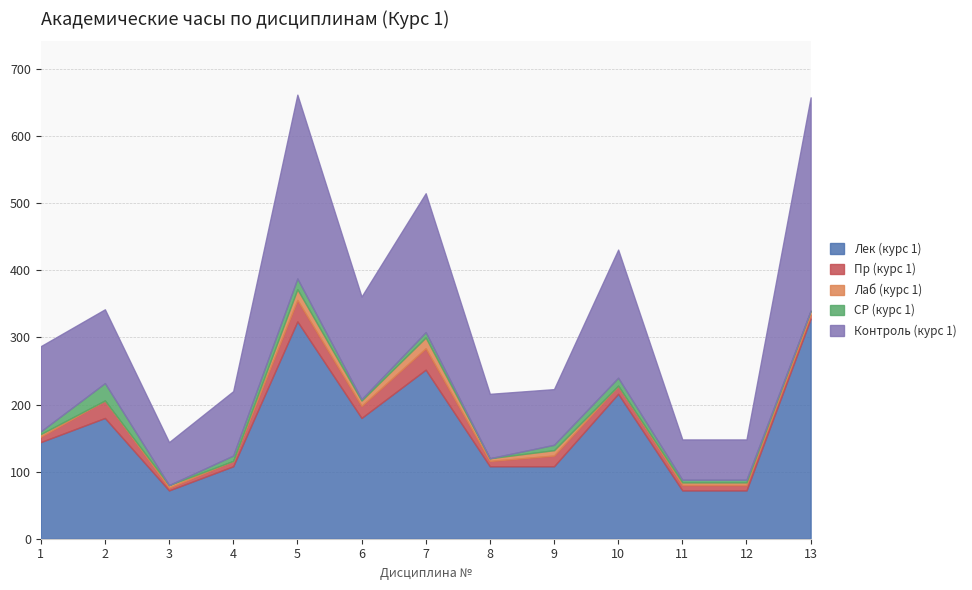

At which category is the sum across all series the highest?

5 (Курс 5)